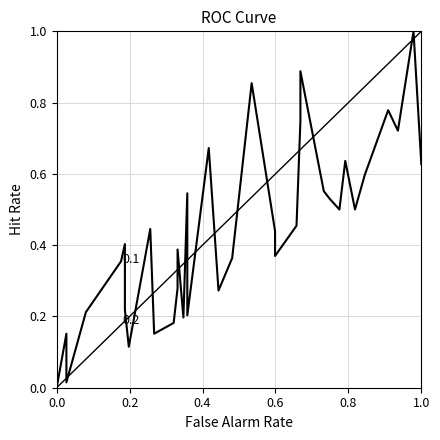

How many lines are shown in the chart?

1